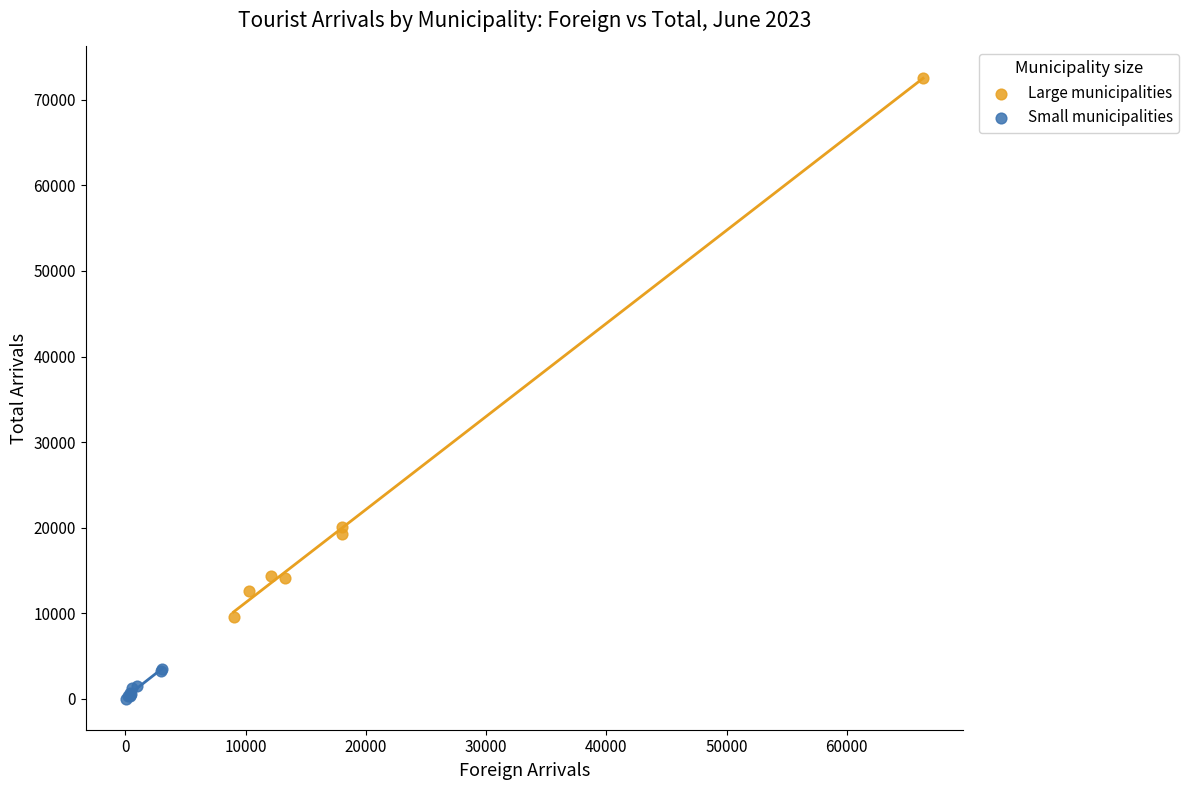

Which series contains the highest Y value?

Large municipalities